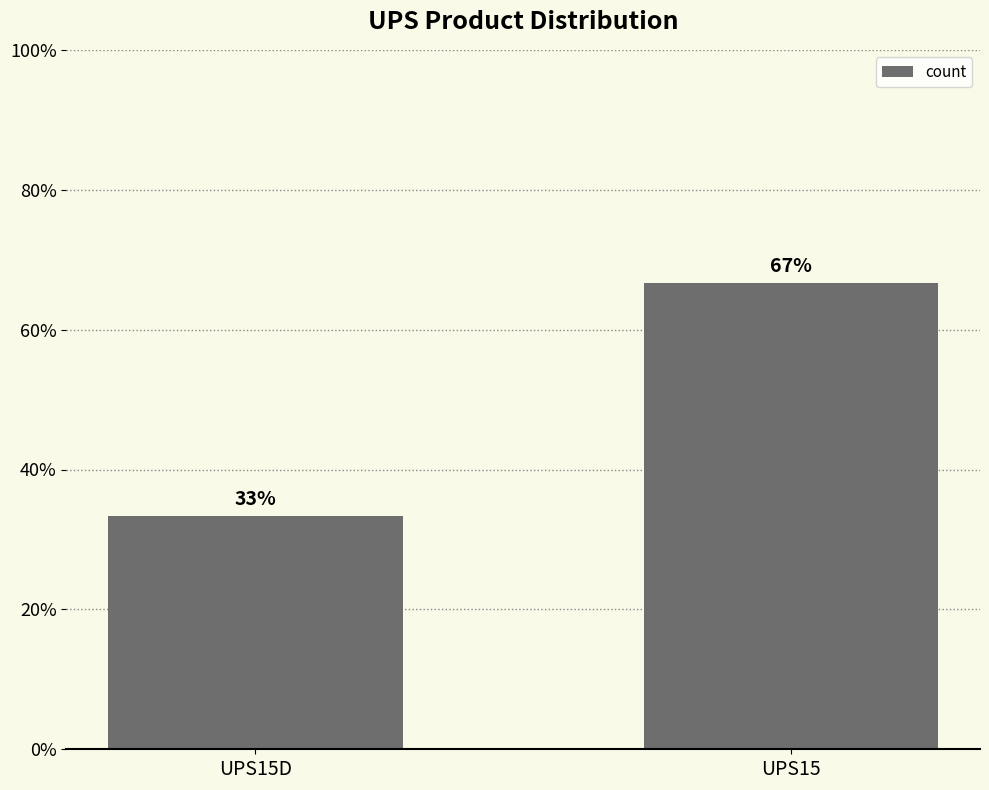

What is the ratio of the value at UPS15 to the value at UPS15D?

2.0